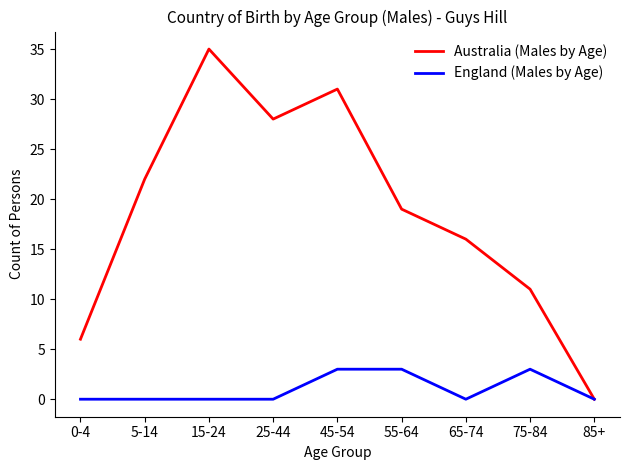

The value of Australia (Males by Age) at 5-14 is 22. True or false?

True